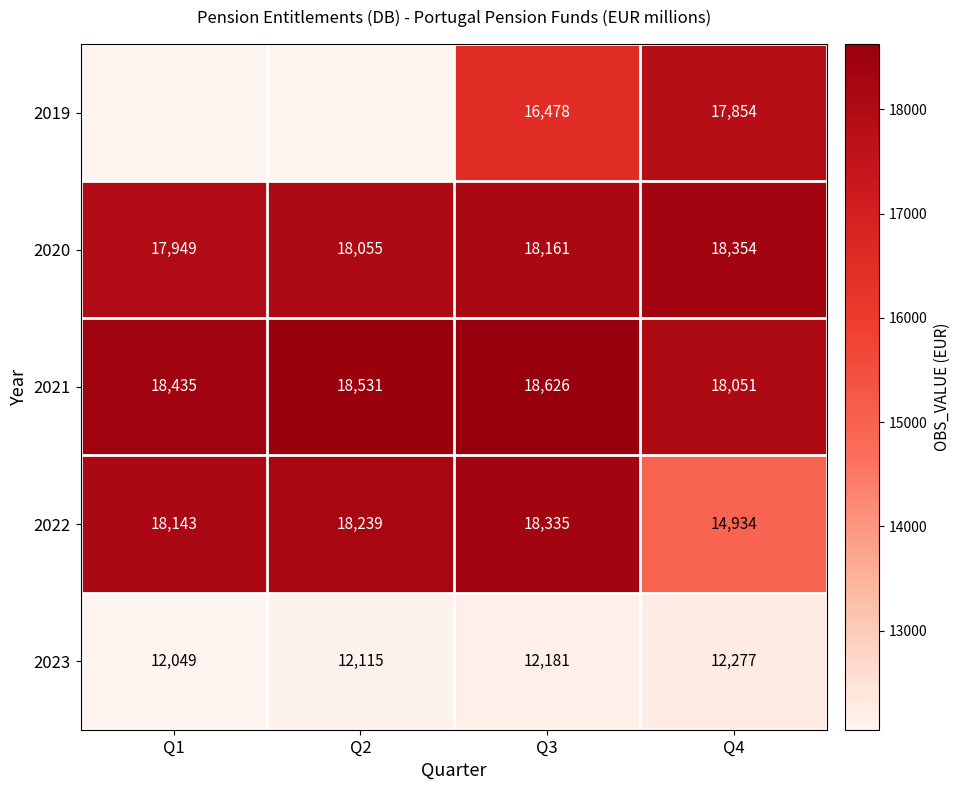

How many categories are shown in the chart?

4